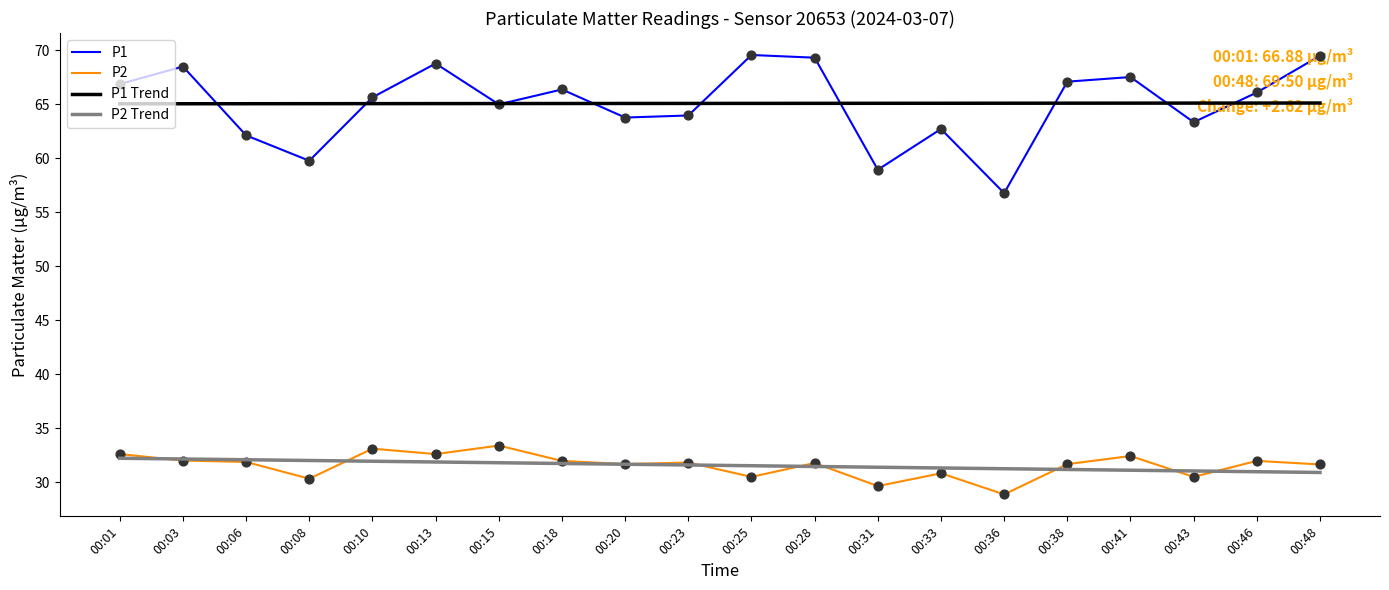

At how many categories does at least one series exceed 35?

20